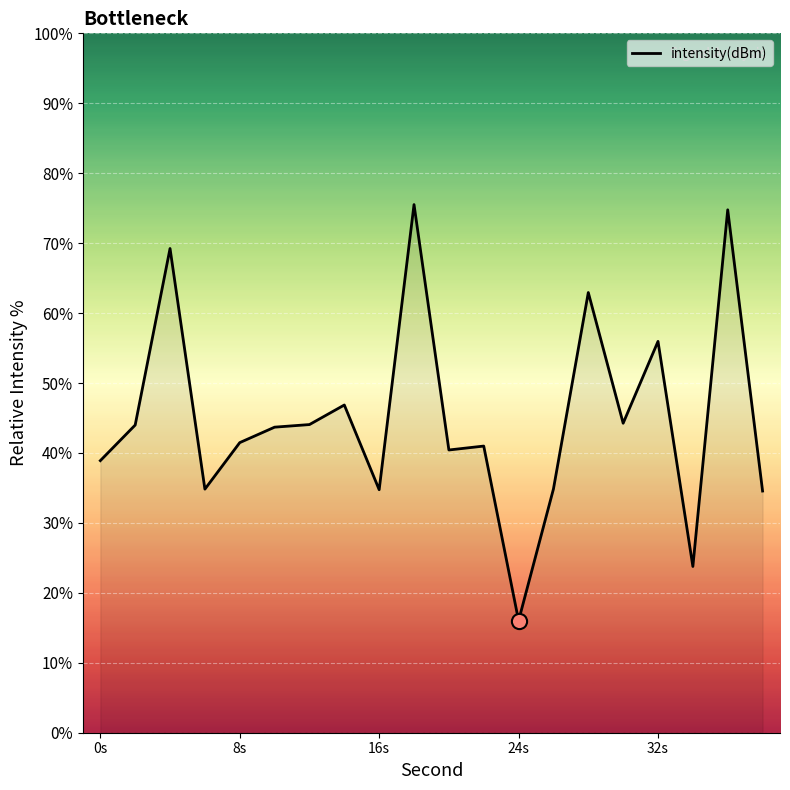

What is the difference between the maximum and minimum values?

59.5